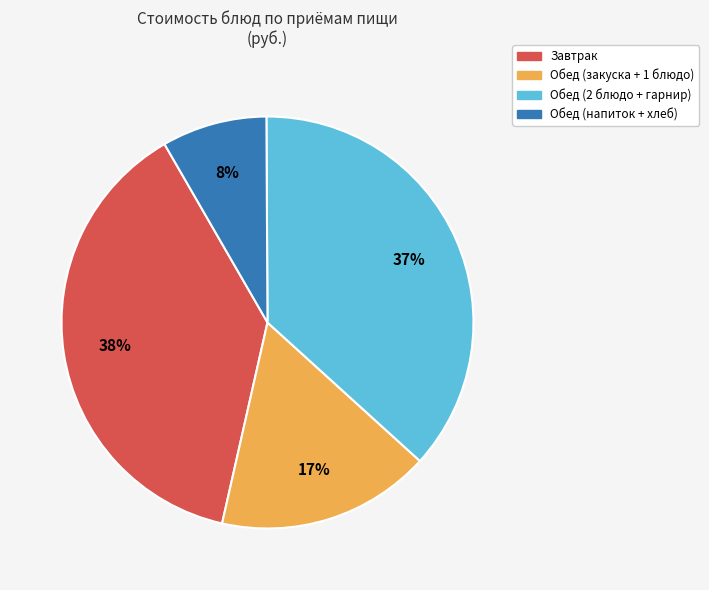

Rank the categories by value from lowest to highest.

Обед (напиток + хлеб), Обед (закуска + 1 блюдо), Обед (2 блюдо + гарнир), Завтрак